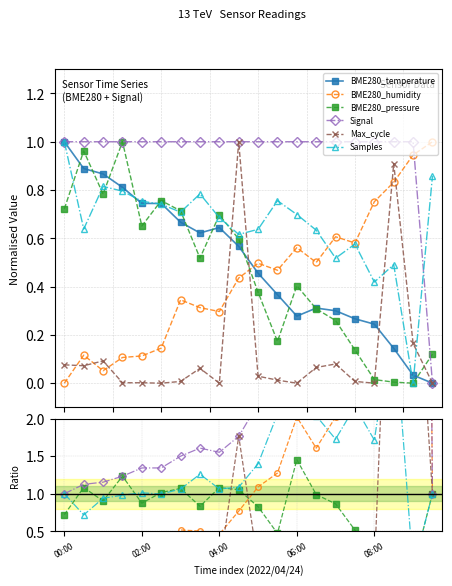

True or false: BME280_humidity has a value of 0.2 at 6.

False